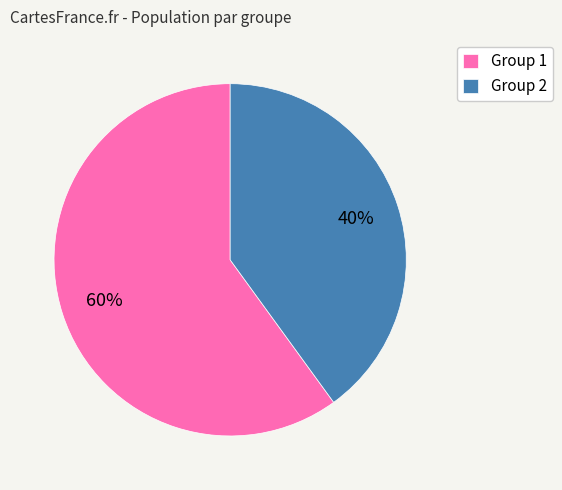

To the nearest percent, what is the combined percentage of Group 1 and Group 2?

100%